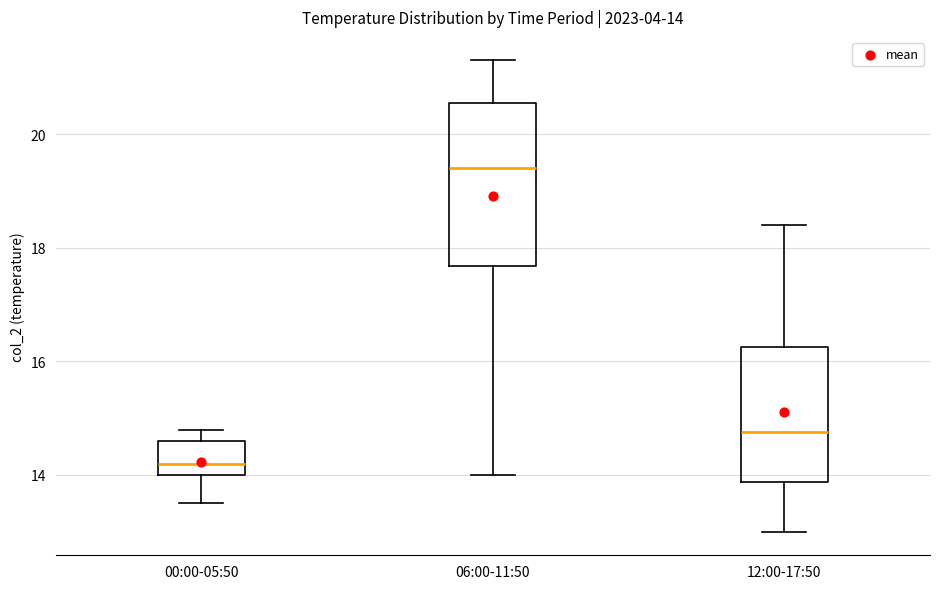

Which box has the lowest median line?

00:00-05:50